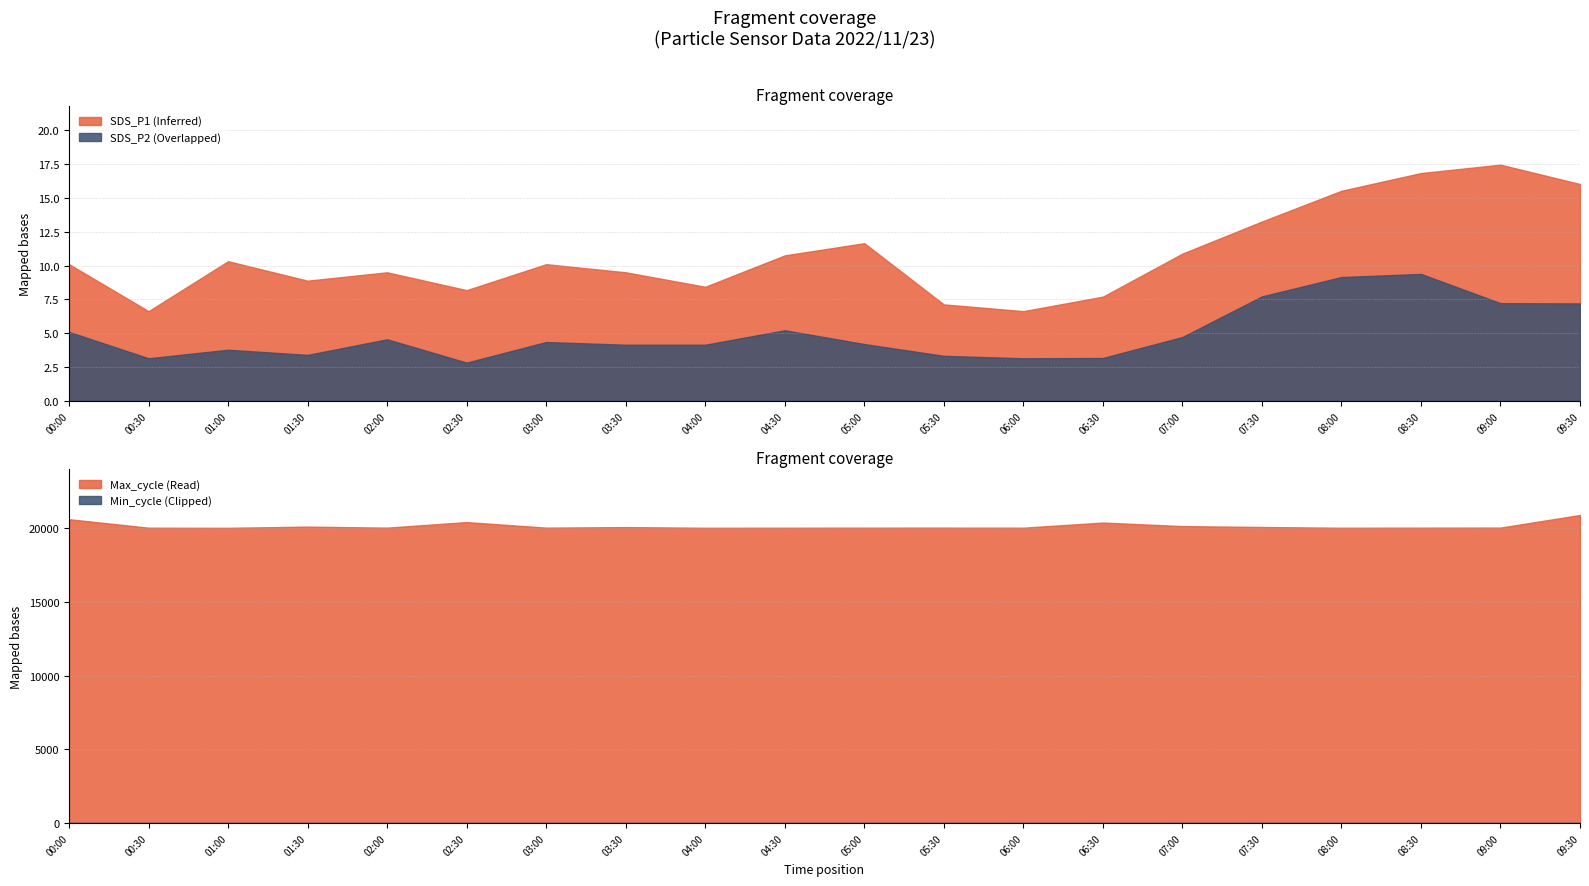

Reading right to left, transcribe all the data shown in this chart.

SDS_P1: 16.0	17.4	16.8	15.5	13.2	10.9	7.7	6.6	7.1	11.7	10.8	8.4	9.5	10.1	8.2	9.5	8.9	10.3	6.6	10.1
SDS_P2: 7.2	7.2	9.4	9.2	7.7	4.7	3.2	3.1	3.3	4.2	5.2	4.2	4.2	4.3	2.8	4.5	3.4	3.8	3.1	5.1
Max_cycle: 20897.0	20043.0	20039.0	20033.0	20082.0	20144.0	20384.0	20036.0	20040.0	20039.0	20034.0	20032.0	20076.0	20039.0	20417.0	20039.0	20107.0	20028.0	20036.0	20612.0
Min_cycle: 28.0	28.0	28.0	28.0	28.0	28.0	28.0	28.0	28.0	28.0	28.0	28.0	28.0	28.0	28.0	28.0	28.0	28.0	28.0	28.0